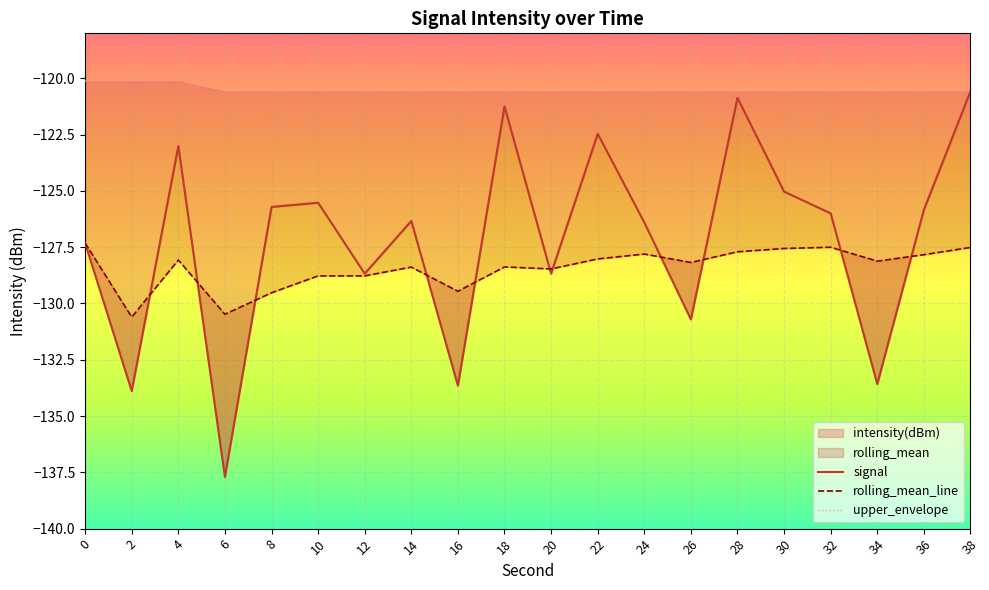

What is the minimum value shown in the chart?

-137.7